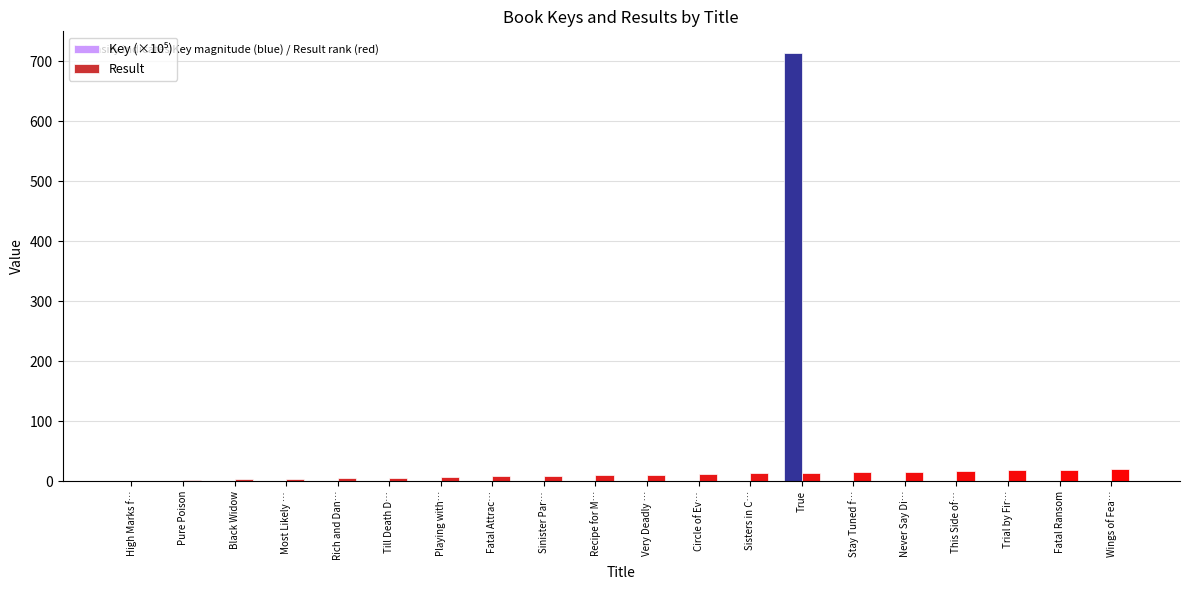

True or false: Result has a value of 15.0 at Stay Tuned f….

True